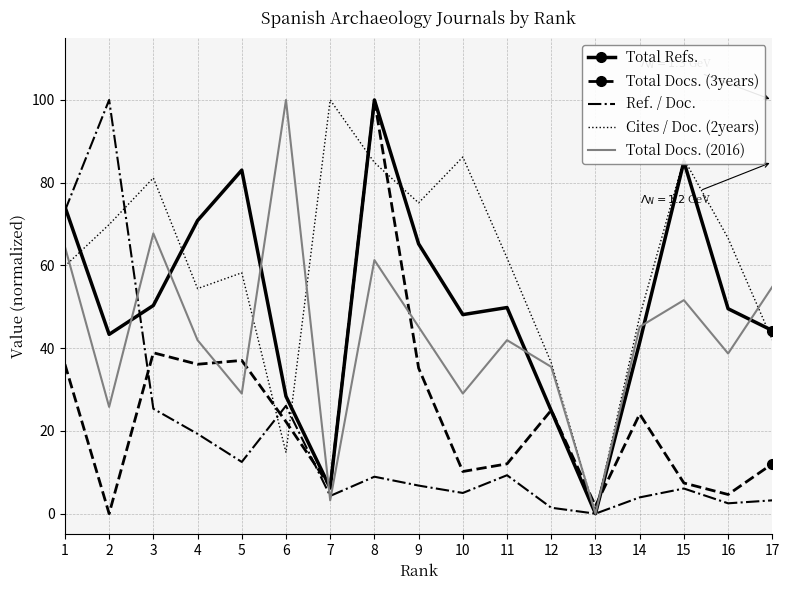

In Total Docs. (2016), how many points are higher than both neighbors (excluding endpoints)?

5